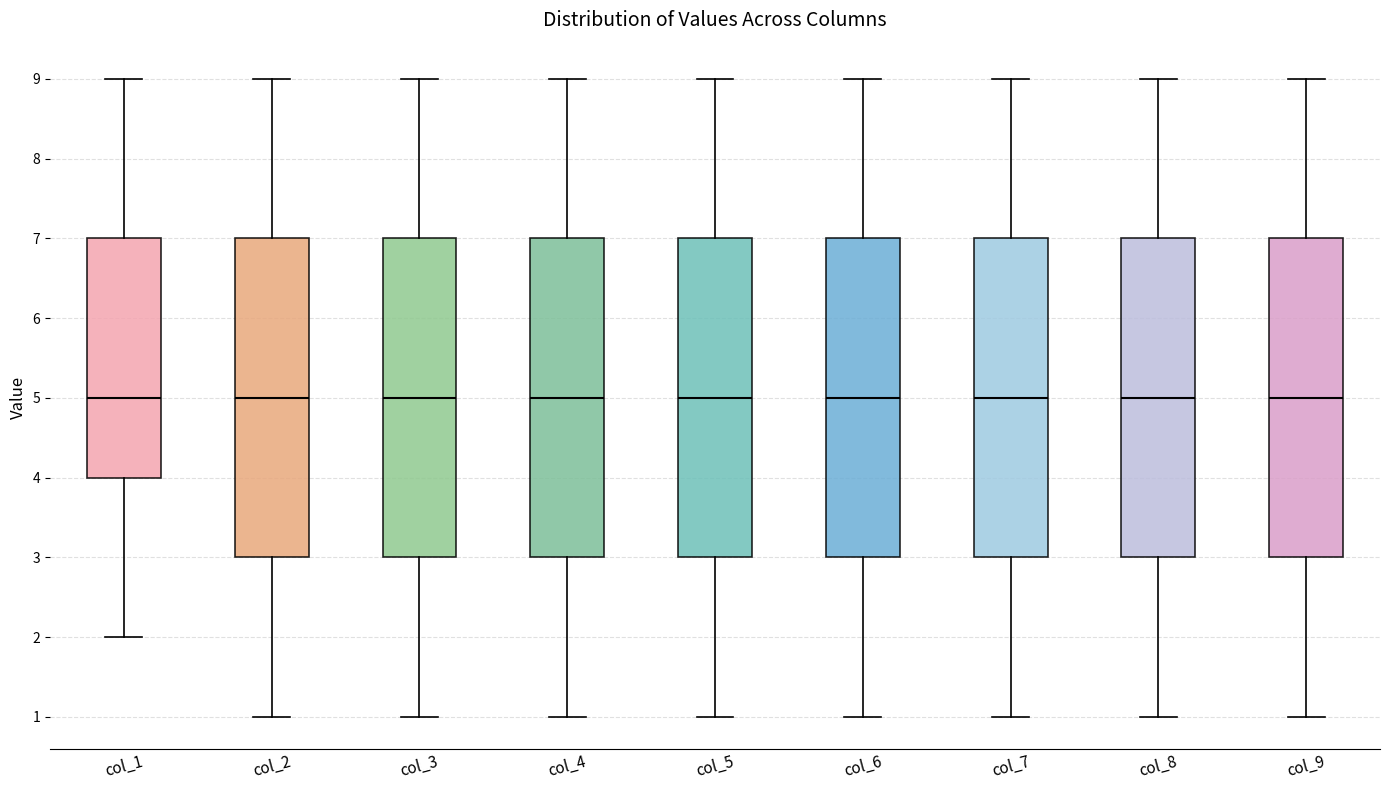

Reading left to right, transcribe this box plot: for each box, give where its median line is, the range the box spans, and where its two whiskers end, as read against the y-axis. The values are not printed on the chart, so give them approximately, as read against the axis.

col_1: median 5, box 4 to 7, whiskers 2 to 9
col_2: median 5, box 3 to 7, whiskers 1 to 9
col_3: median 5, box 3 to 7, whiskers 1 to 9
col_4: median 5, box 3 to 7, whiskers 1 to 9
col_5: median 5, box 3 to 7, whiskers 1 to 9
col_6: median 5, box 3 to 7, whiskers 1 to 9
col_7: median 5, box 3 to 7, whiskers 1 to 9
col_8: median 5, box 3 to 7, whiskers 1 to 9
col_9: median 5, box 3 to 7, whiskers 1 to 9